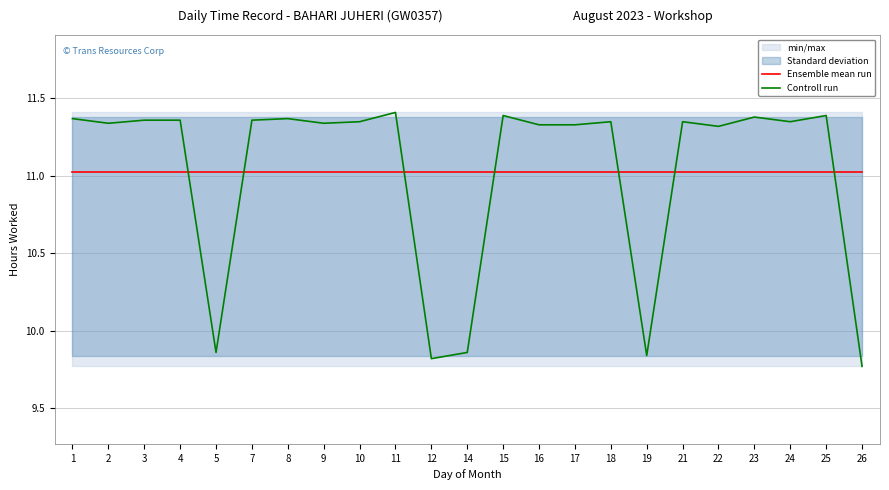

The Controll run series shows 11.3 at 9. True or false?

True